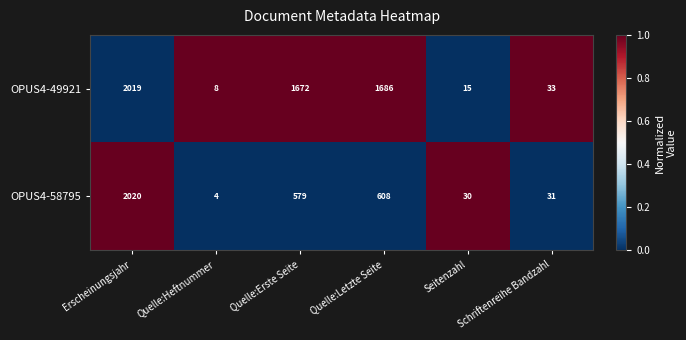

Which label corresponds to the largest value in the chart?

Erscheinungsjahr